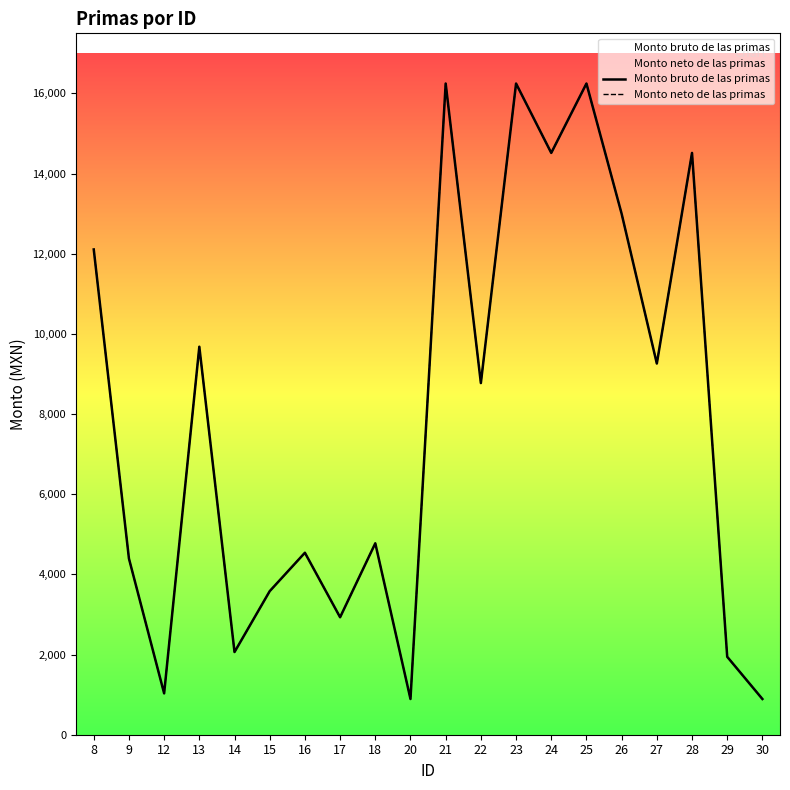

Where is the first local minimum for Monto bruto de las primas?

12